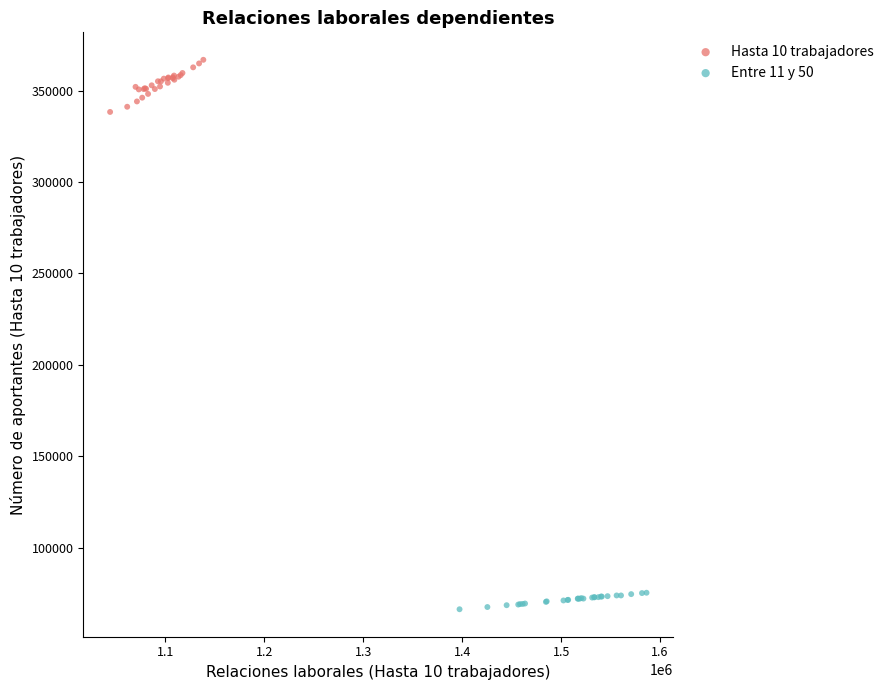

Which series contains the lowest Y value?

Entre 11 y 50